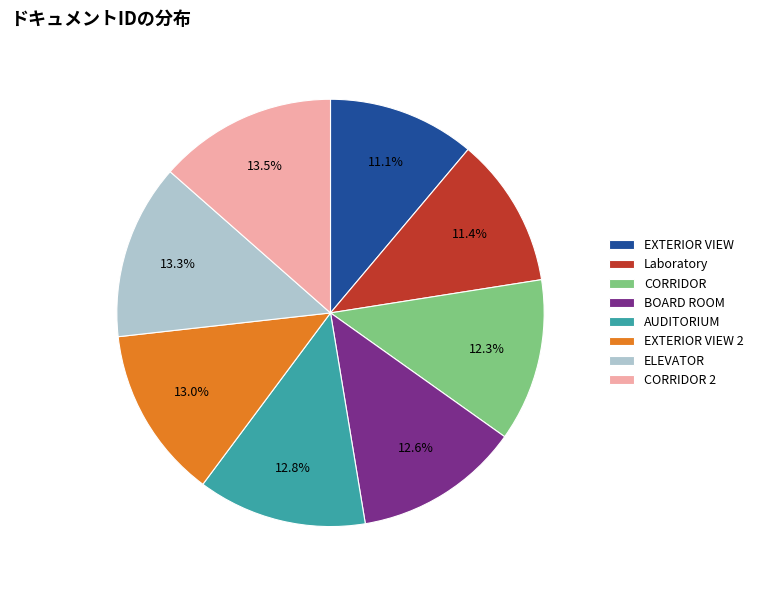

Approximately how many times larger is the value at AUDITORIUM compared to EXTERIOR VIEW 2?

1.0